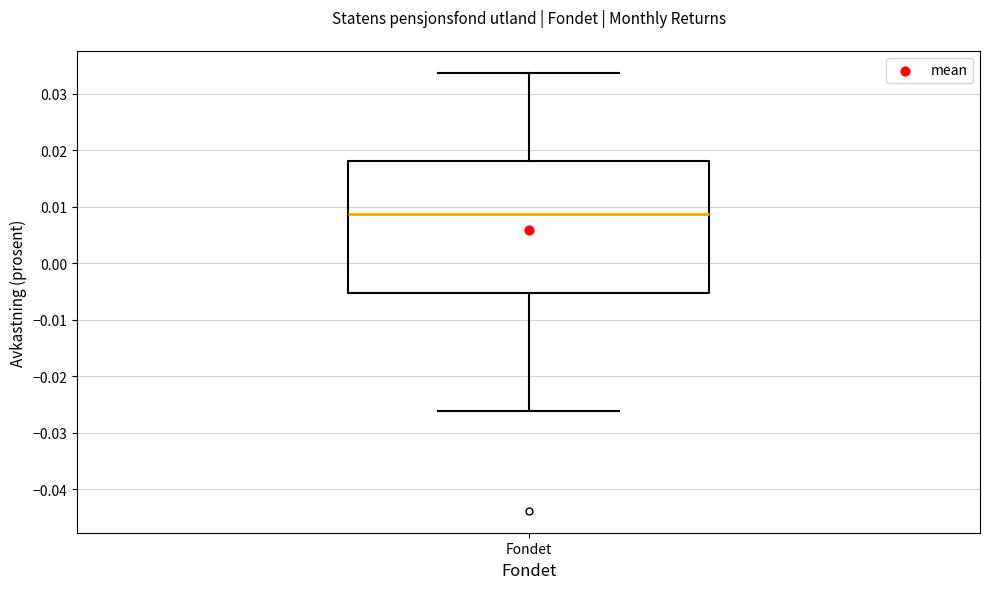

Read this box plot against the y-axis: the position of the median line, the range covered by the box, and the ends of both whiskers. The values are not printed on the chart, so give them approximately, as read against the axis.

median 0.009, box -0.005 to 0.018, whiskers -0.026 to 0.034